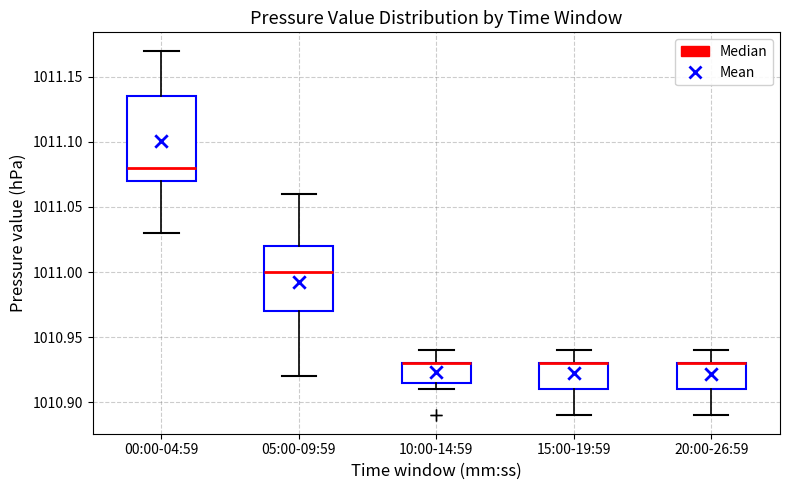

Comparing the boxes themselves (not the whiskers), which one is the tallest?

00:00-04:59